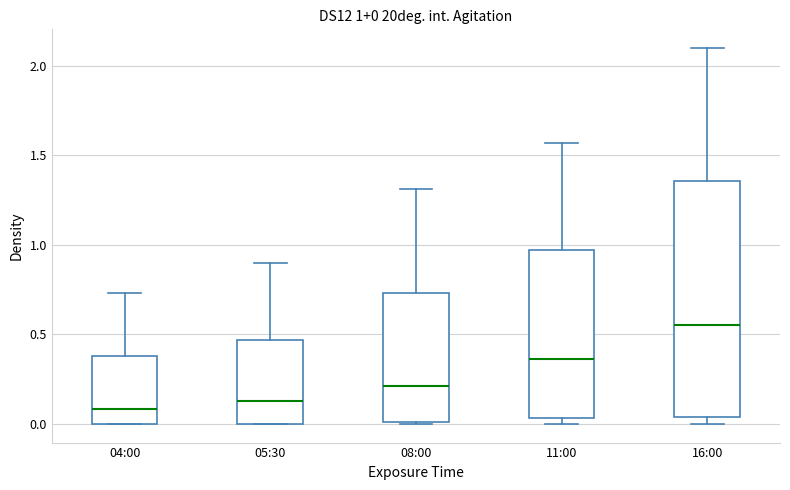

Which box has the highest median line?

16:00